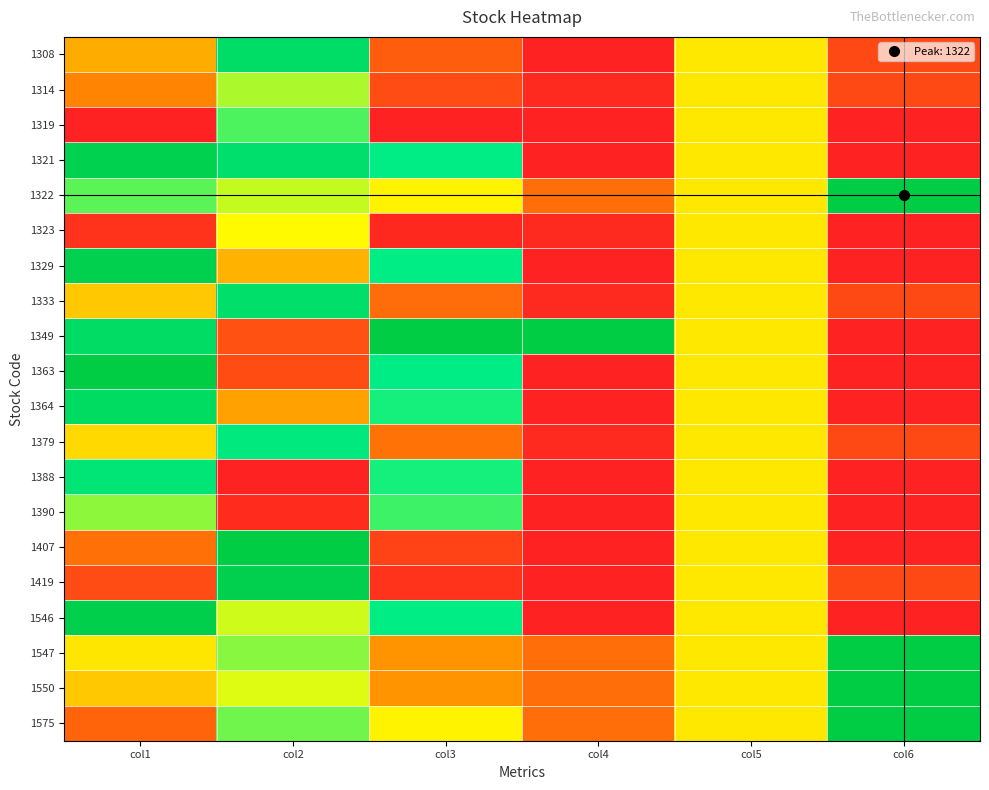

At which category is the sum across all series the highest?

col2